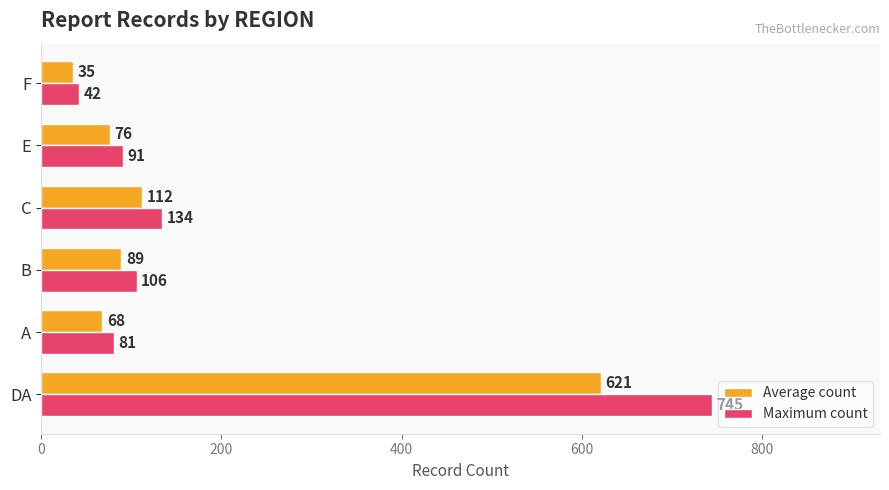

The Maximum count series shows 81 at A. True or false?

True